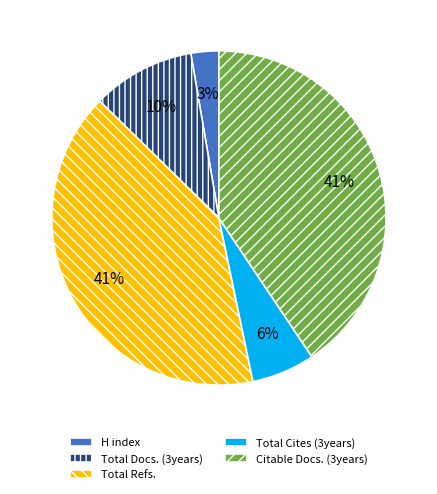

Between Total Cites (3years) and Total Docs. (3years), which is larger?

Total Docs. (3years)